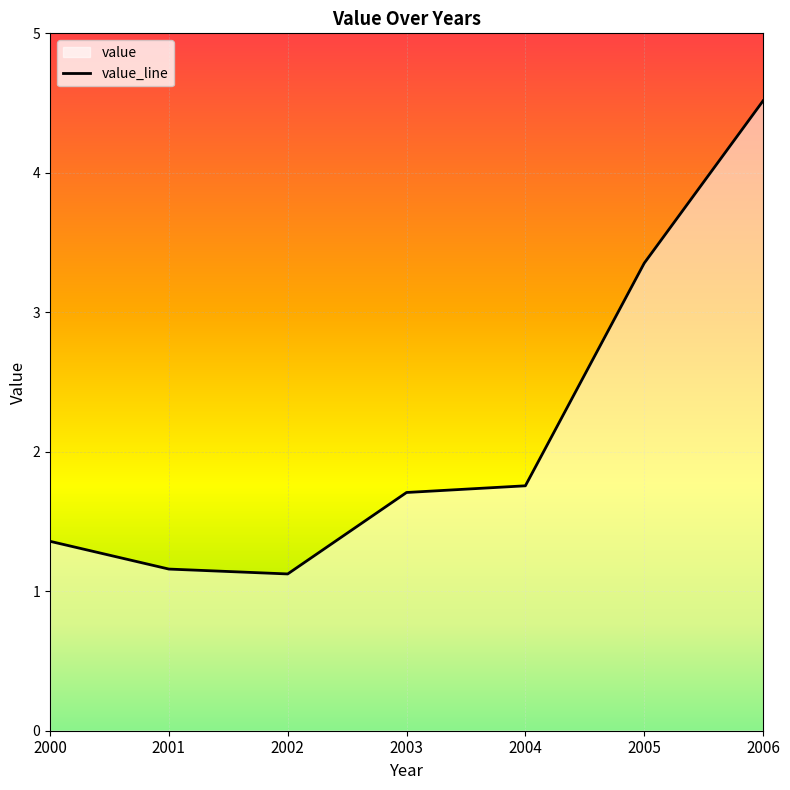

Which label corresponds to the largest value in the chart?

2006